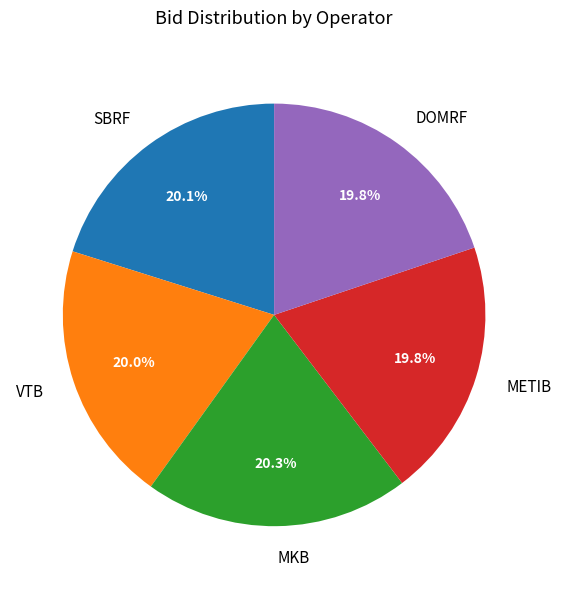

Is it true that VTB is 20% of the pie?

True